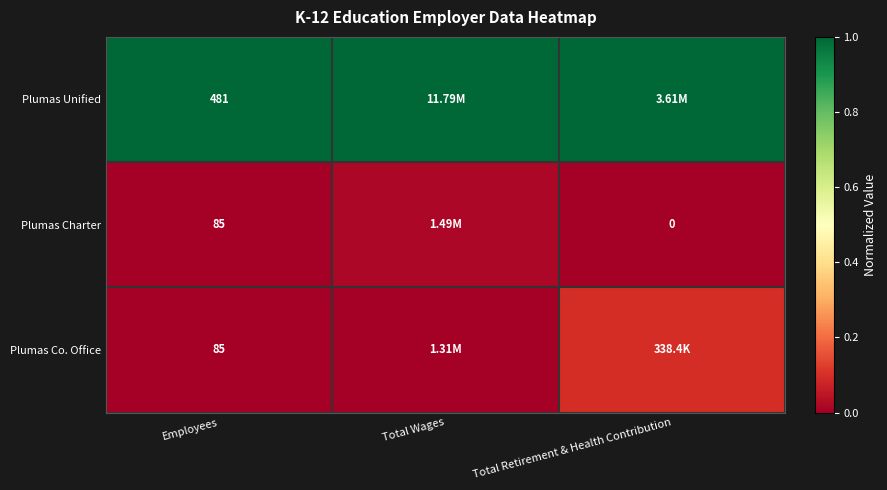

Is the value of Plumas Unified at Employees greater than the value of Plumas Charter at Employees?

Yes